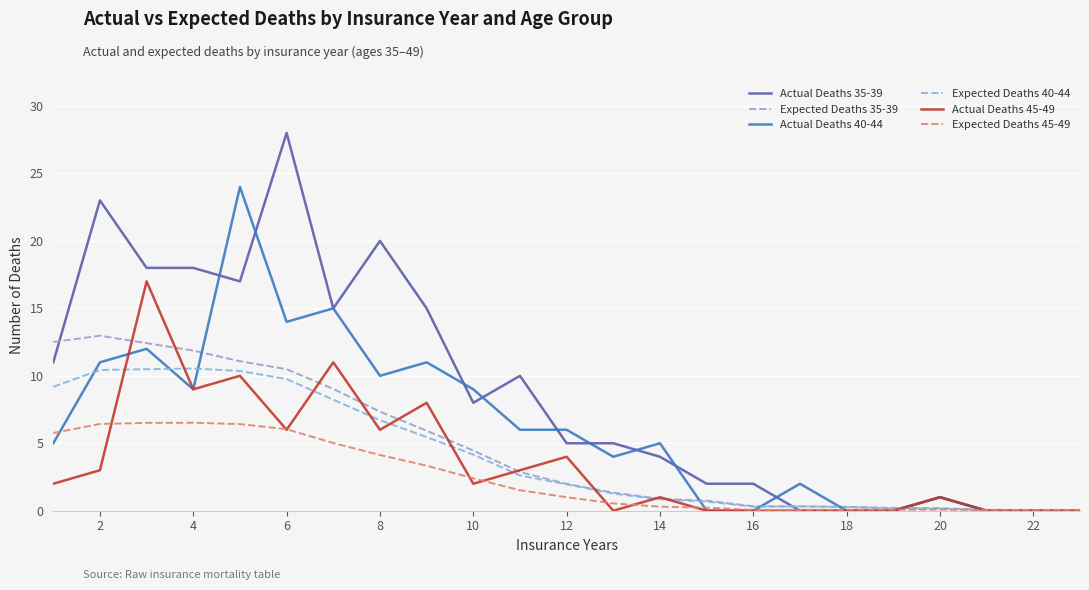

True or false: Expected Deaths 45-49 and Actual Deaths 45-49 intersect in this chart.

True